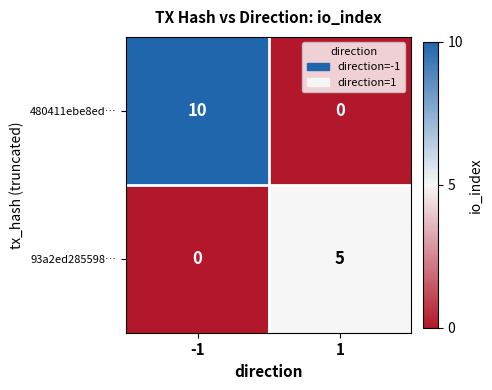

Which series has the largest total across all categories?

480411ebe8ed…